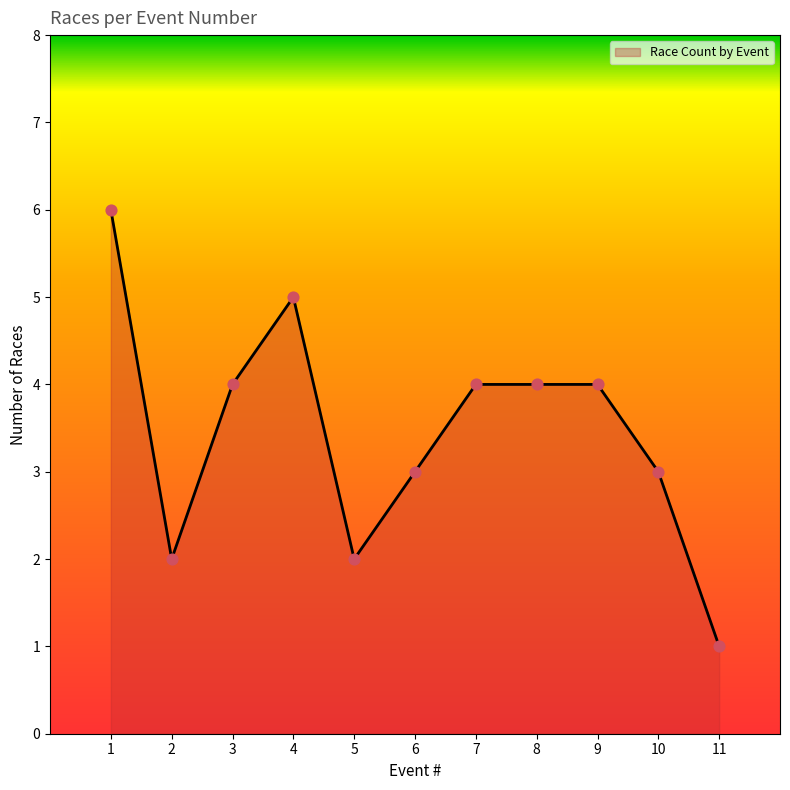

Between 6 and 4, which is larger?

4